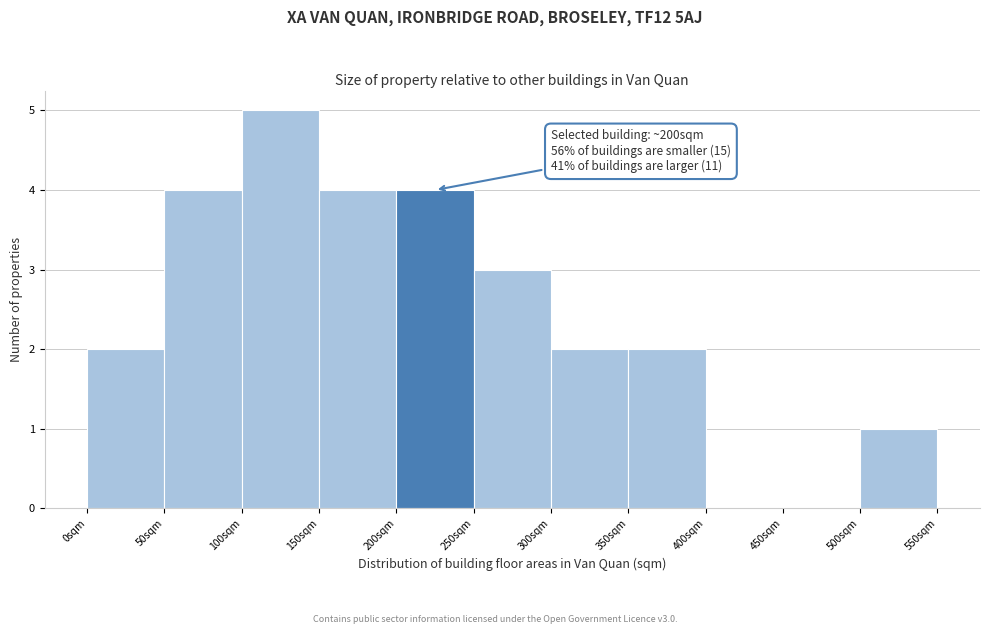

Over which range of the x-axis is the bar tallest?

100 to 150